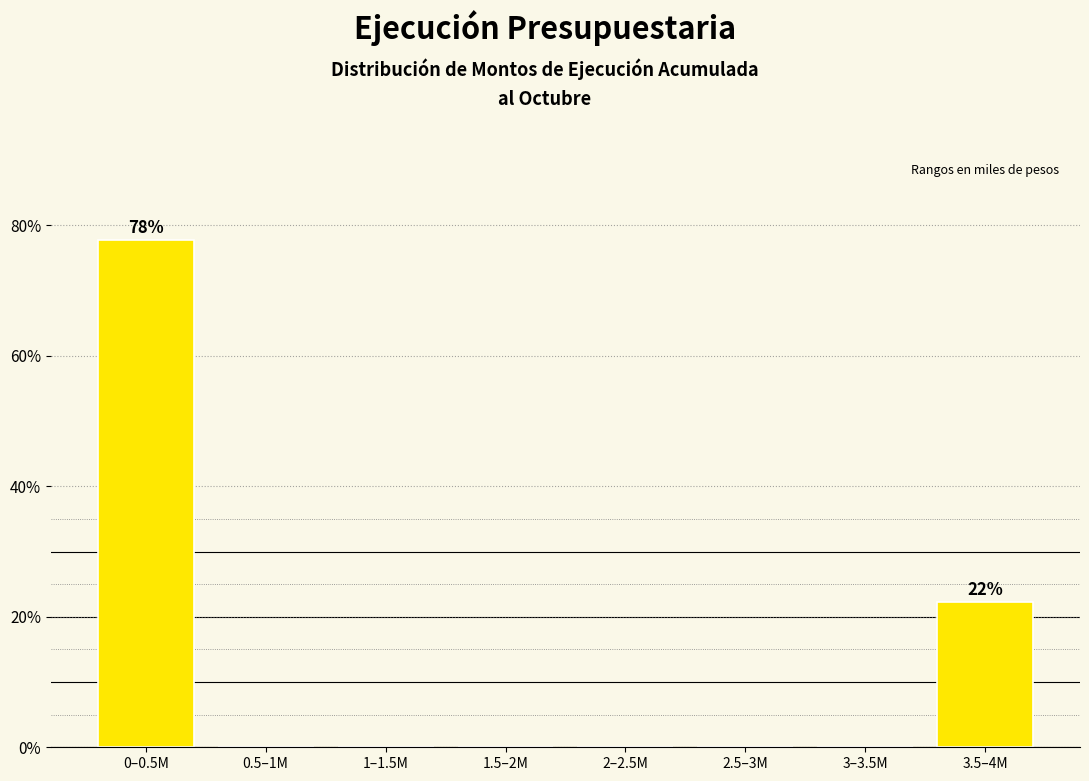

Reading left to right, transcribe all the data shown in this chart.

0–0.5M=77.8	0.5–1M=0.0	1–1.5M=0.0	1.5–2M=0.0	2–2.5M=0.0	2.5–3M=0.0	3–3.5M=0.0	3.5–4M=22.2